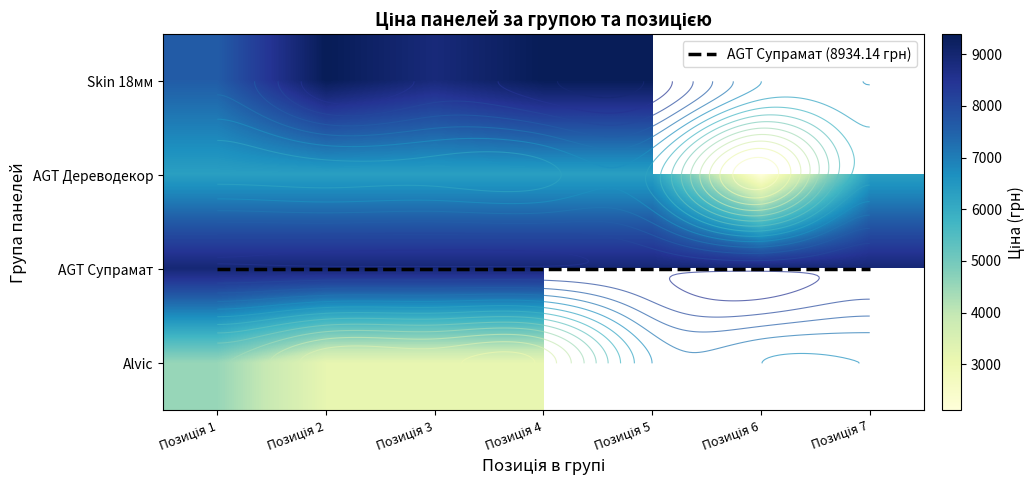

Rank the series at Позиція 6 from highest to lowest value.

AGT Супрамат, Alvic, Skin 18мм, AGT Дереводекор